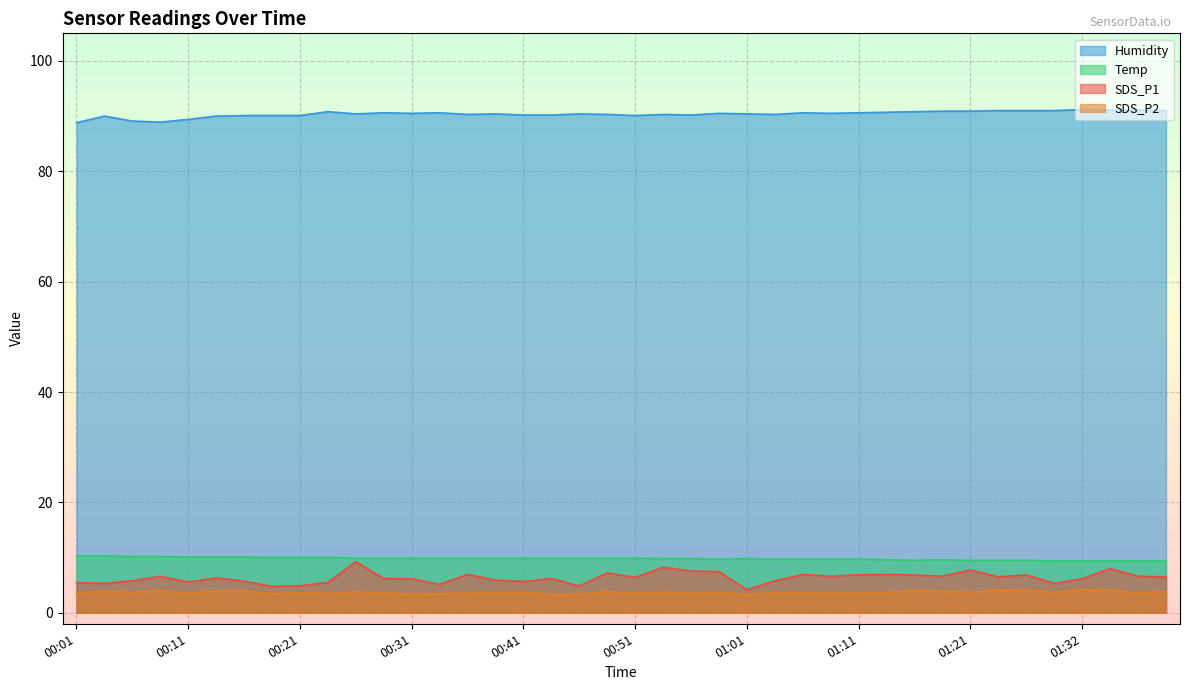

List the series in order of their peak value, lowest first.

SDS_P2, SDS_P1, Temp, Humidity